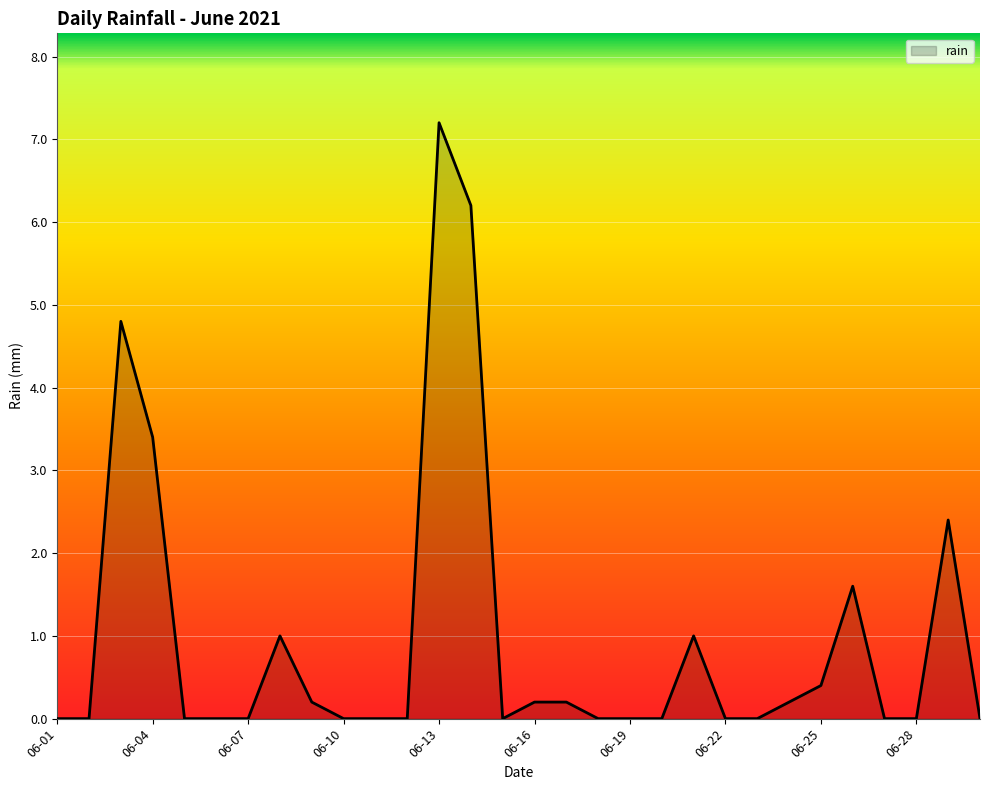

Does the chart have visible grid lines?

Yes